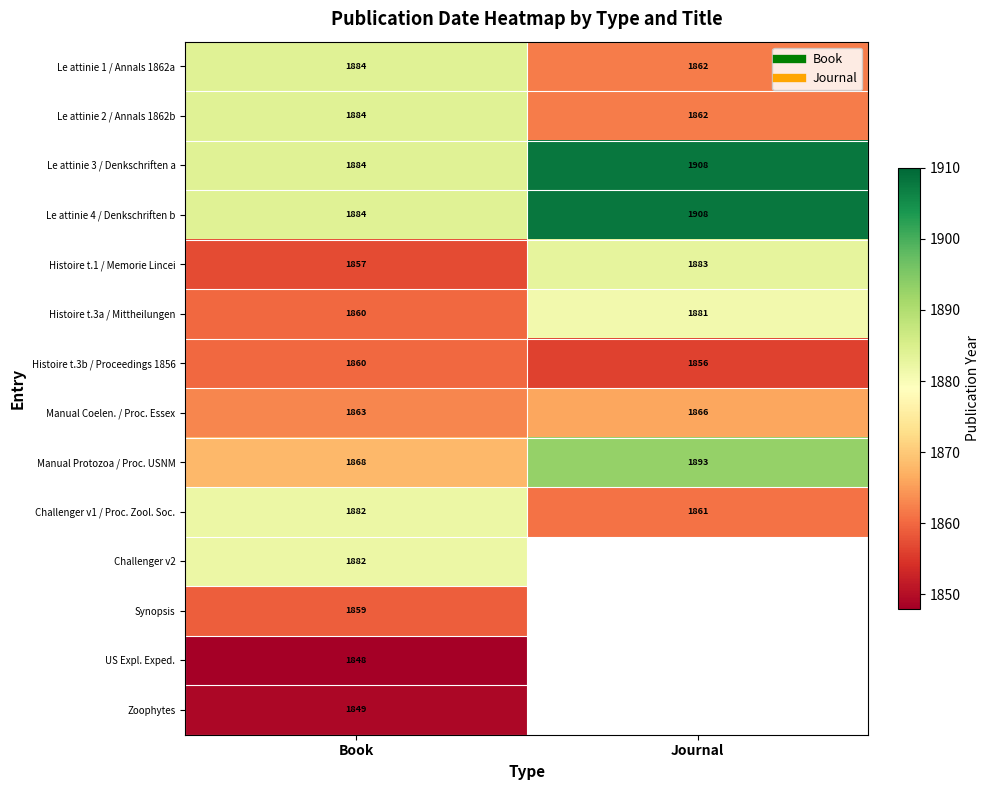

At which category is the sum across all series the highest?

Book